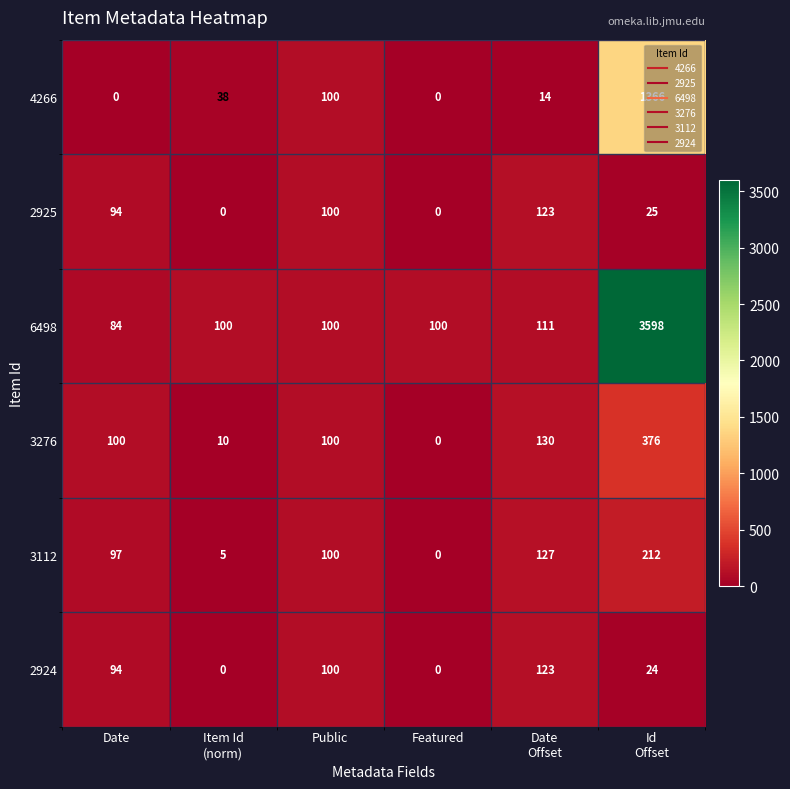

What is the average value of the 3112 series?

90